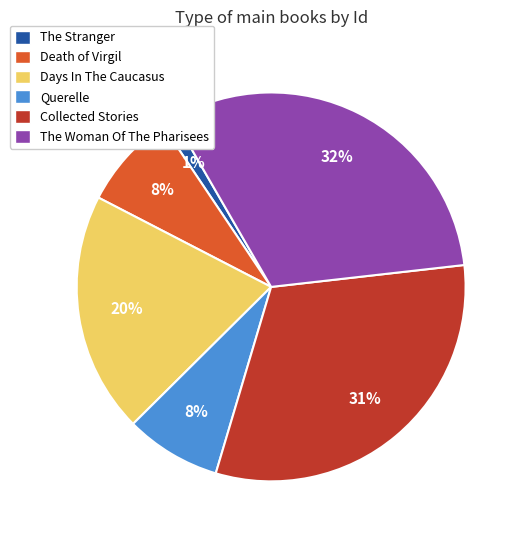

Is the sum of Collected Stories and The Woman Of The Pharisees greater than half?

Yes